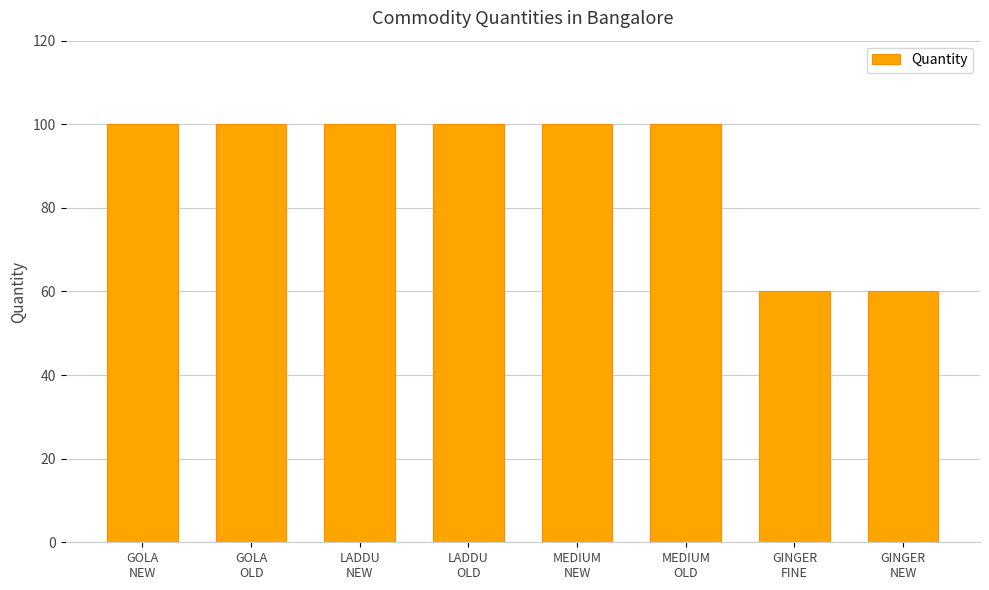

What is the average value?

90